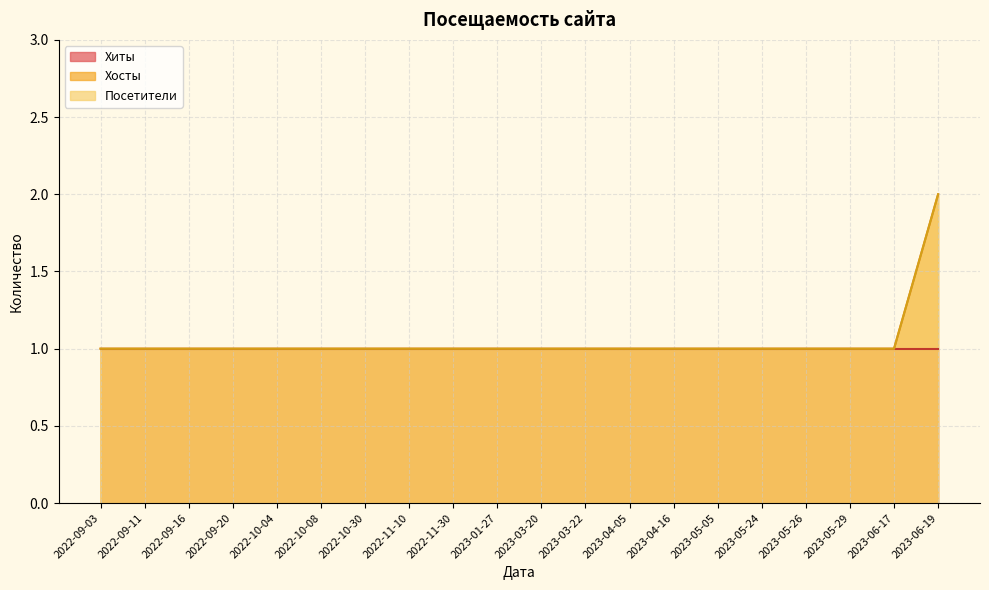

Which series has the largest range (max minus min)?

Хосты